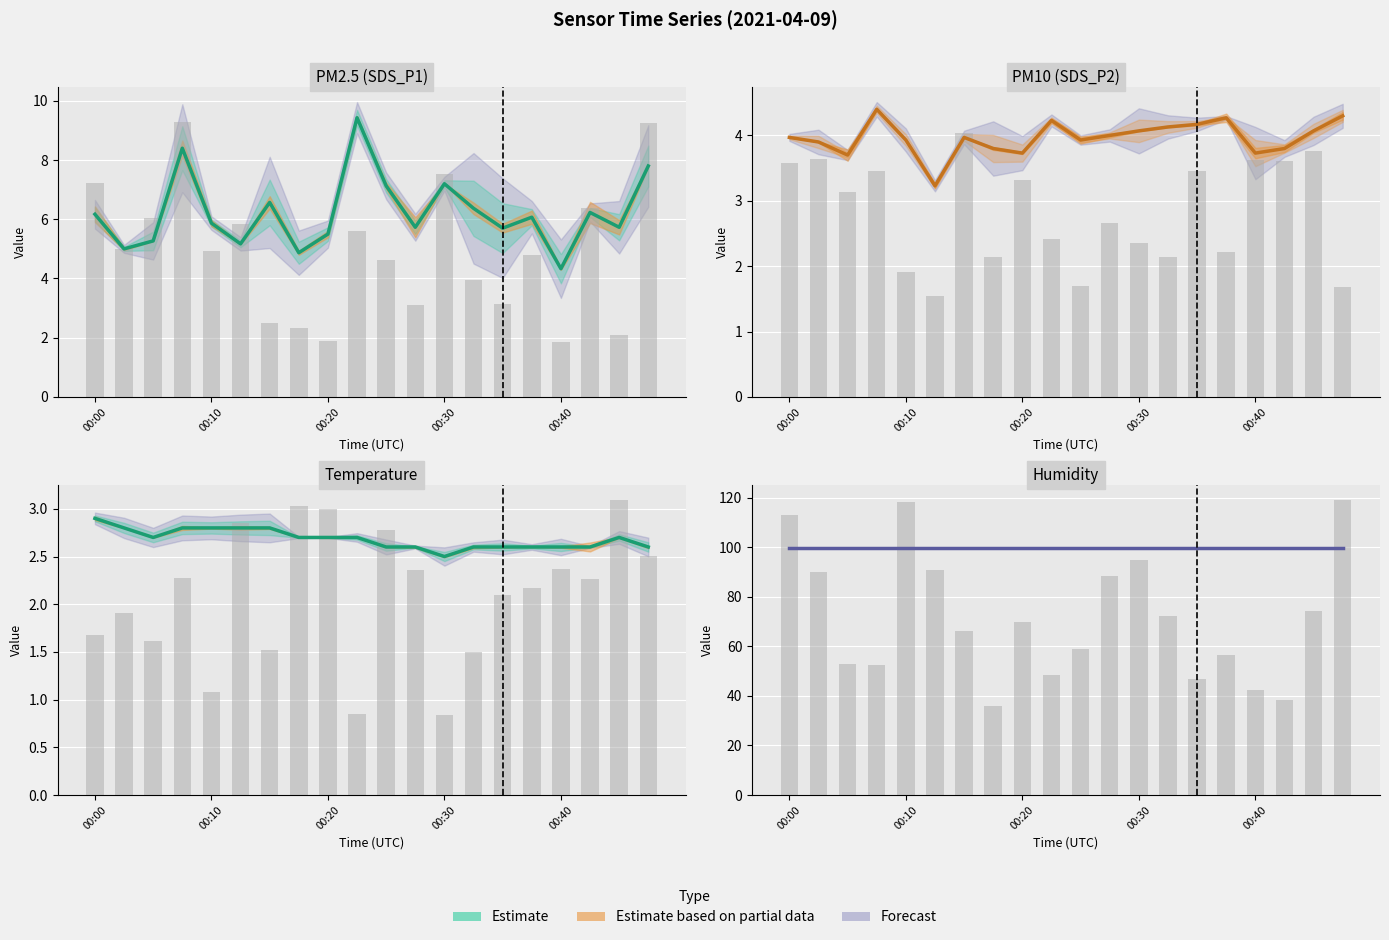

How many data points in SDS_P1 are less than 6?

10